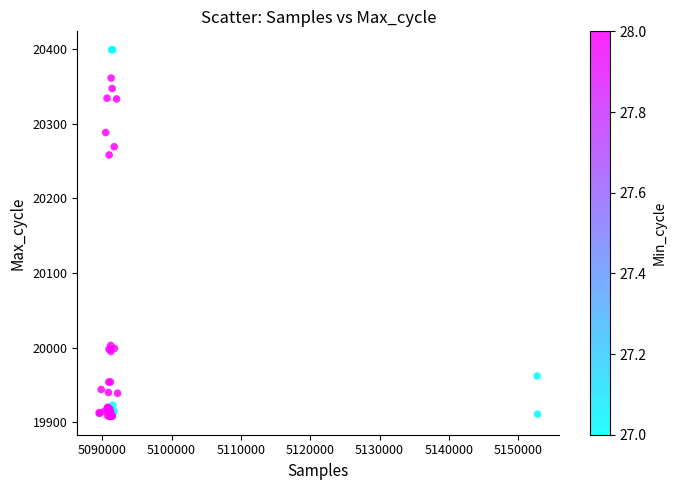

What Y value in the scatter plot is closest to 20153?

20258